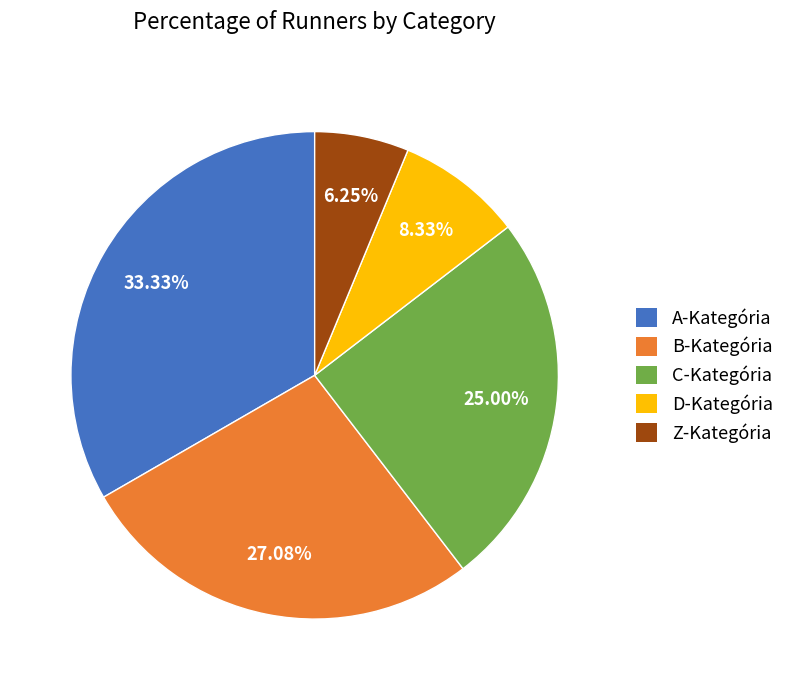

Which has a higher value, A-Kategória or B-Kategória?

A-Kategória